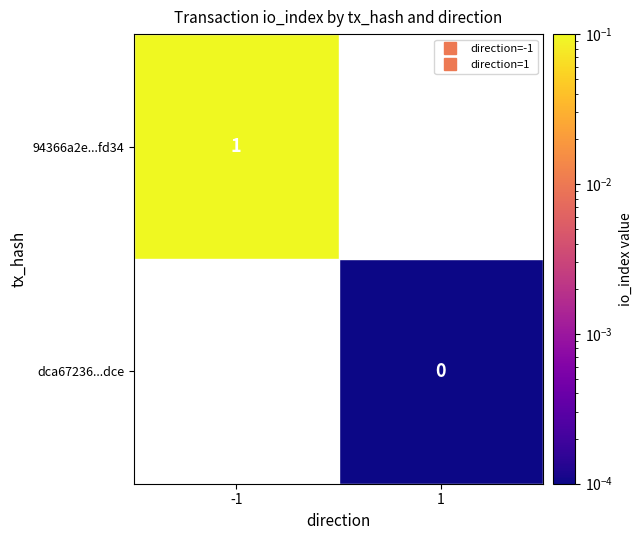

How many positive values does the dca67236...dce series have?

1